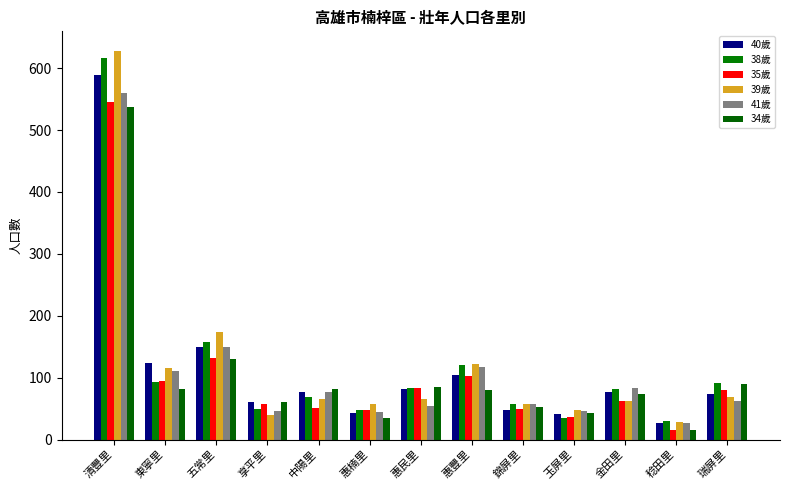

Reading left to right, extract all data points from this chart.

40歲: 清豐里=589	東寧里=123	五常里=150	享平里=60	中陽里=76	惠楠里=43	惠民里=82	惠豐里=105	錦屏里=47	玉屏里=41	金田里=77	稔田里=27	瑞屏里=73
38歲: 清豐里=616	東寧里=93	五常里=157	享平里=50	中陽里=68	惠楠里=47	惠民里=83	惠豐里=120	錦屏里=57	玉屏里=34	金田里=82	稔田里=30	瑞屏里=92
35歲: 清豐里=546	東寧里=95	五常里=131	享平里=58	中陽里=51	惠楠里=47	惠民里=84	惠豐里=102	錦屏里=49	玉屏里=37	金田里=62	稔田里=16	瑞屏里=80
39歲: 清豐里=628	東寧里=115	五常里=174	享平里=40	中陽里=66	惠楠里=57	惠民里=66	惠豐里=122	錦屏里=57	玉屏里=47	金田里=63	稔田里=28	瑞屏里=68
41歲: 清豐里=559	東寧里=110	五常里=149	享平里=46	中陽里=76	惠楠里=44	惠民里=54	惠豐里=117	錦屏里=58	玉屏里=46	金田里=84	稔田里=27	瑞屏里=62
34歲: 清豐里=537	東寧里=81	五常里=130	享平里=60	中陽里=81	惠楠里=34	惠民里=85	惠豐里=80	錦屏里=53	玉屏里=43	金田里=74	稔田里=16	瑞屏里=90